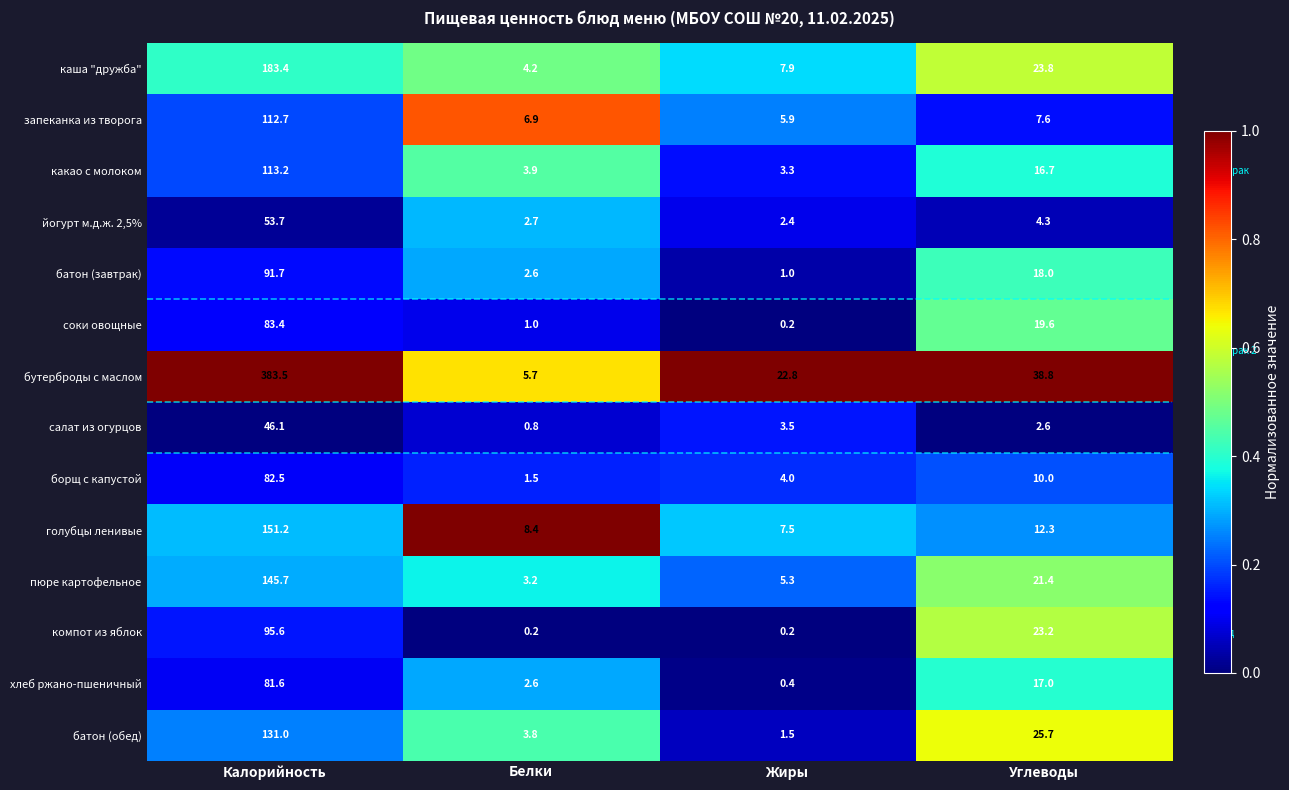

What is the difference between the second highest and second lowest values in the борщ с капустой series?

6.0